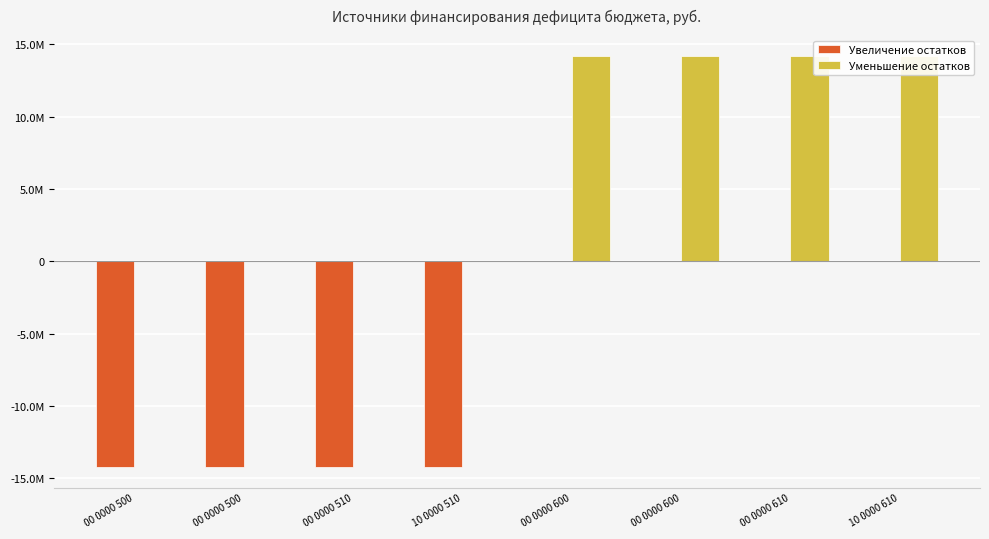

How many distinct data groups are displayed?

2